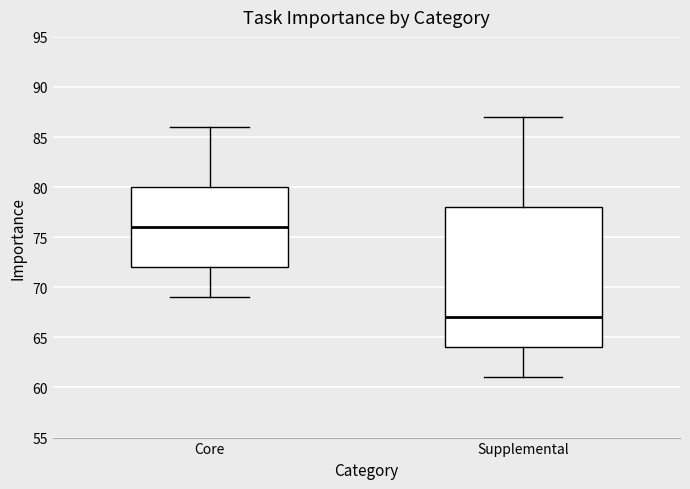

Reading left to right, read every box against the y-axis: the position of its median line, the range the box covers, and the ends of its whiskers. The values are not printed on the chart, so give them approximately, as read against the axis.

Core: median 76, box 72 to 80, whiskers 69 to 86
Supplemental: median 67, box 64 to 78, whiskers 61 to 87